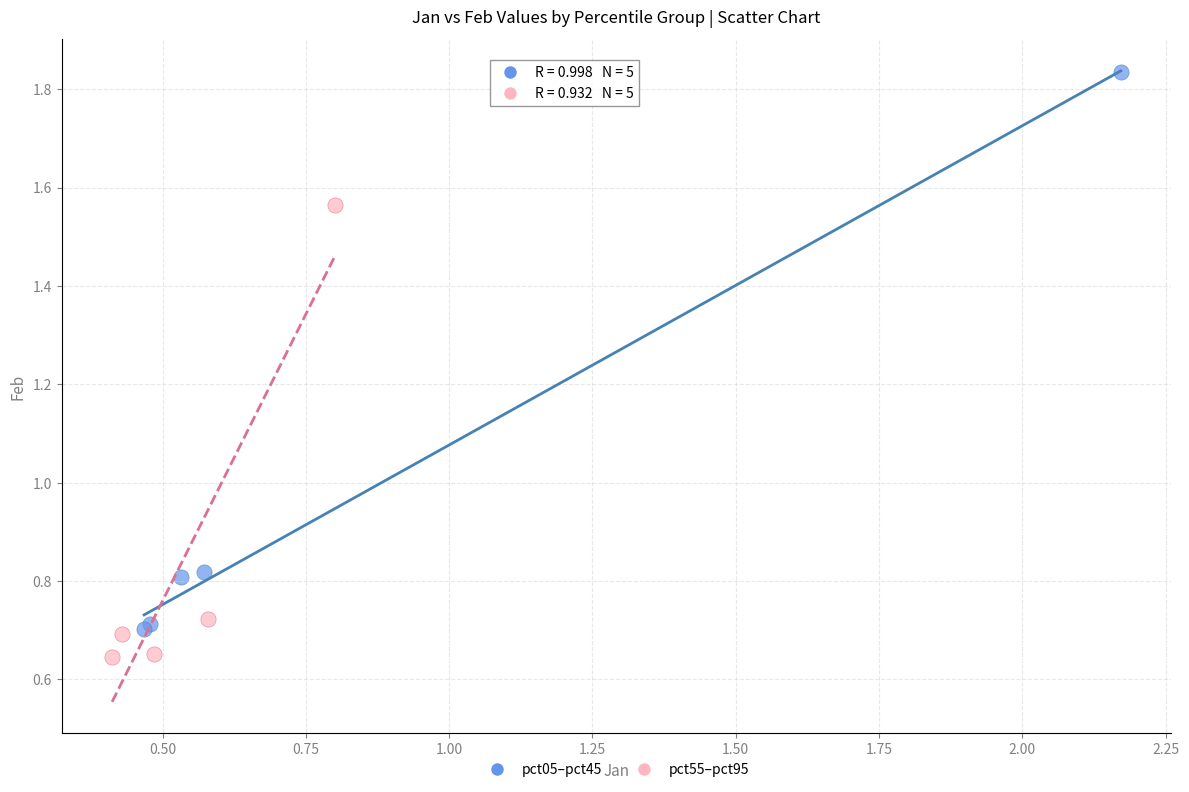

Which series reaches the minimum Y coordinate?

pct55–pct95